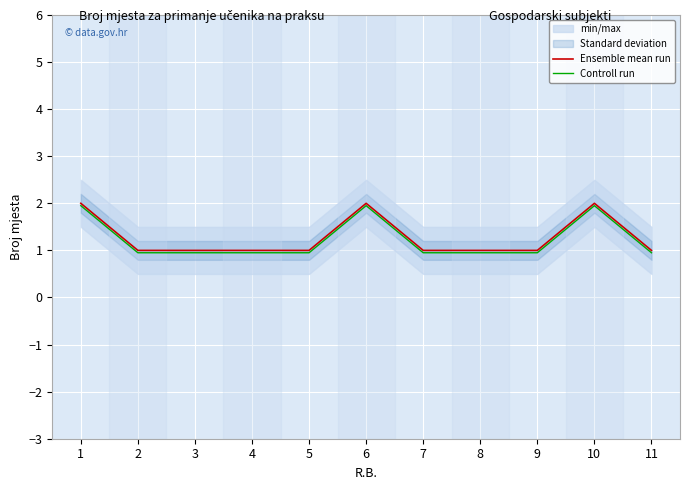

What is the value of the Controll run point at the 10th from the left?

1.9